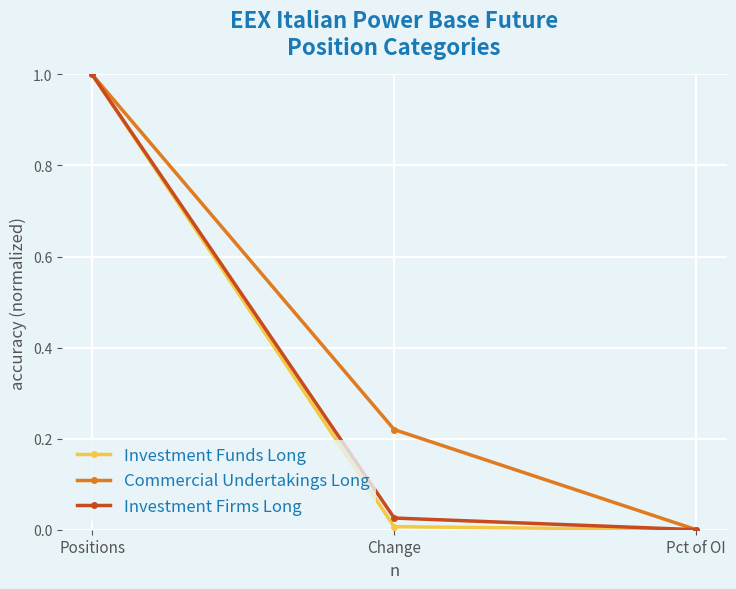

Which series has the largest total across all categories?

Commercial Undertakings Long